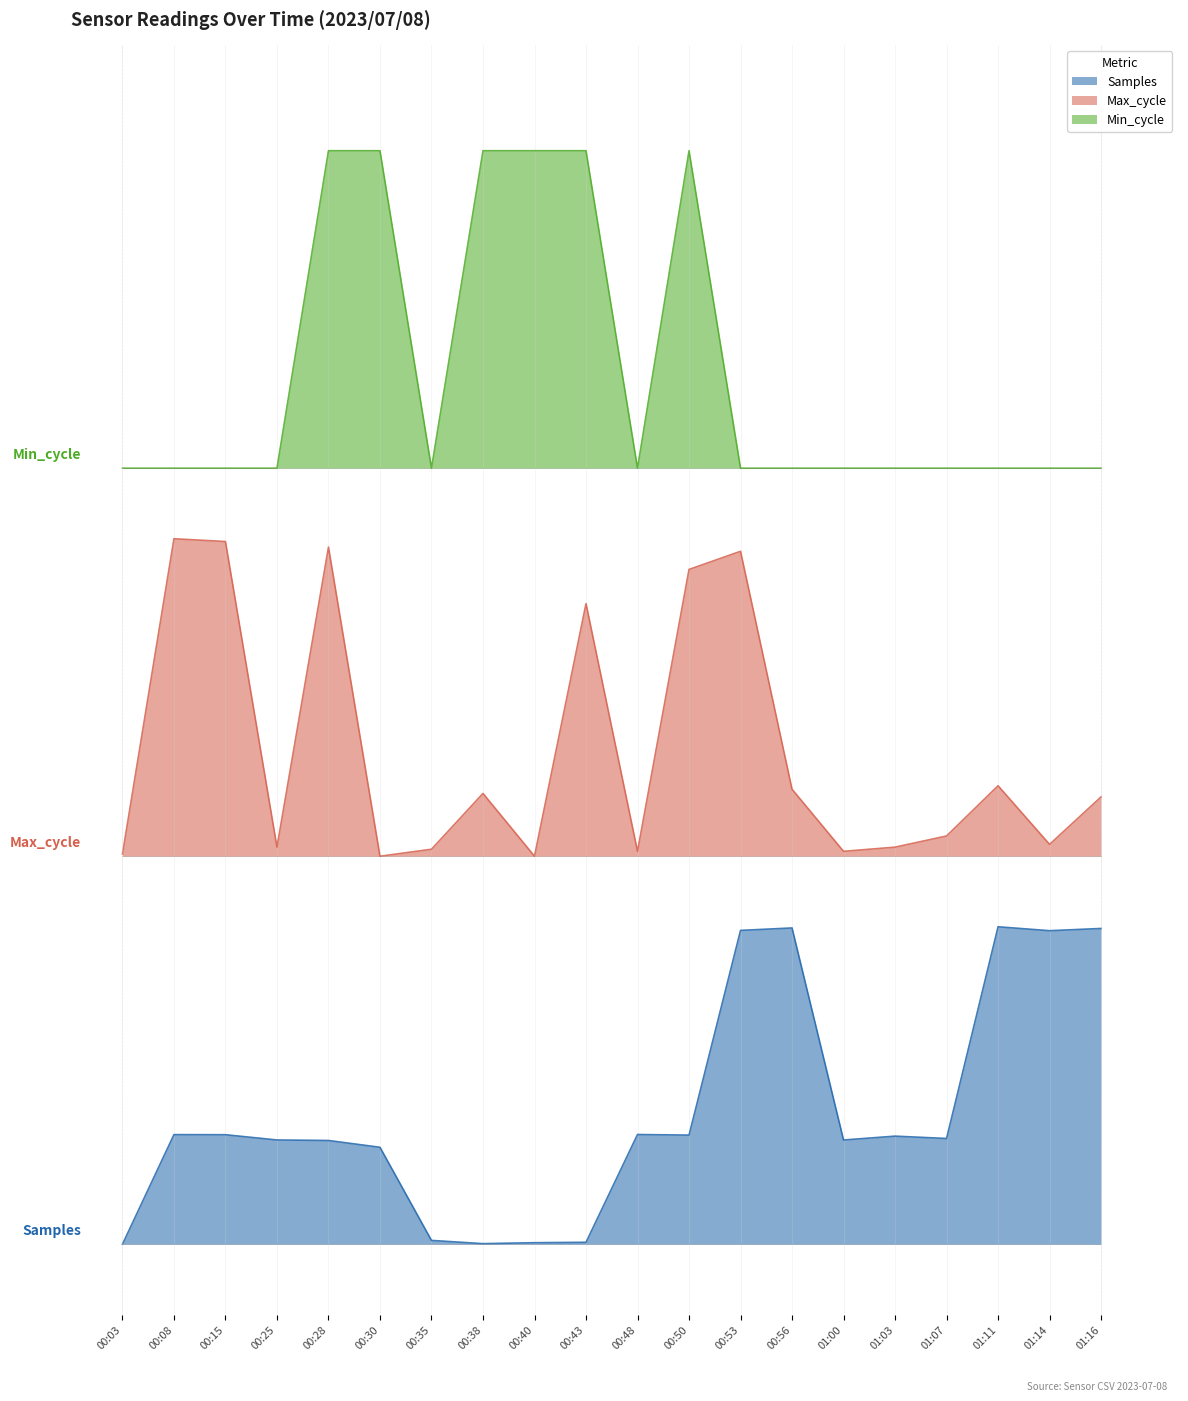

What is the difference between the maximum and minimum values in the Max_cycle series?

0.4